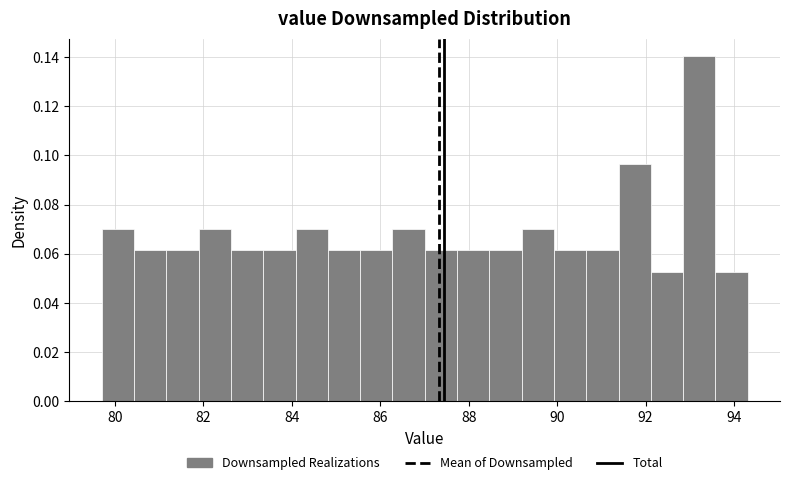

Read against the x-axis, roughly where is the centre of the tallest bar?

93.2